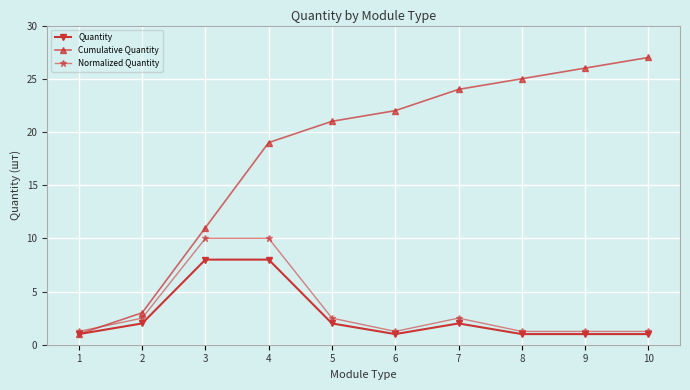

True or false: Quantity and Normalized Quantity intersect in this chart.

False